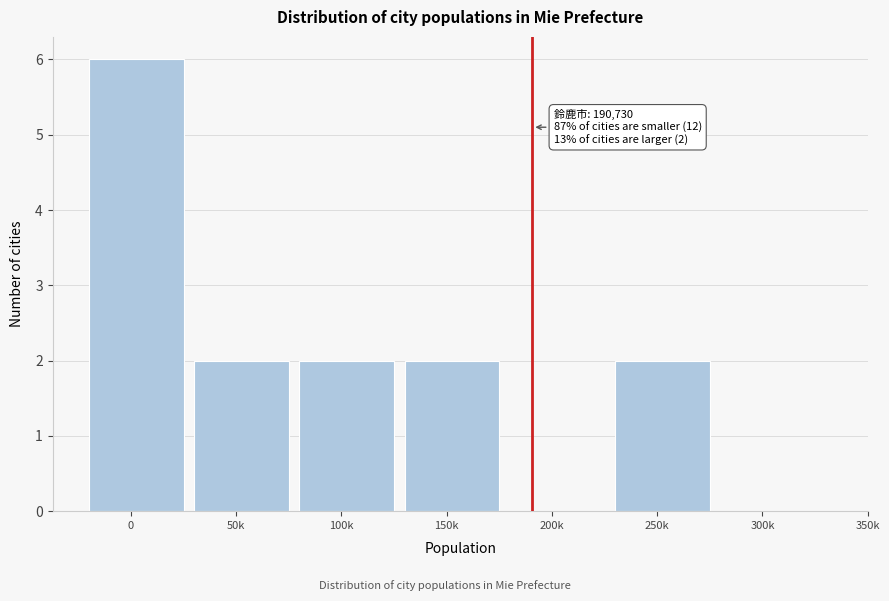

Reading left to right, transcribe all the data shown in this chart.

0=6	50k=2	100k=2	150k=2	200k=0	250k=2	300k=0